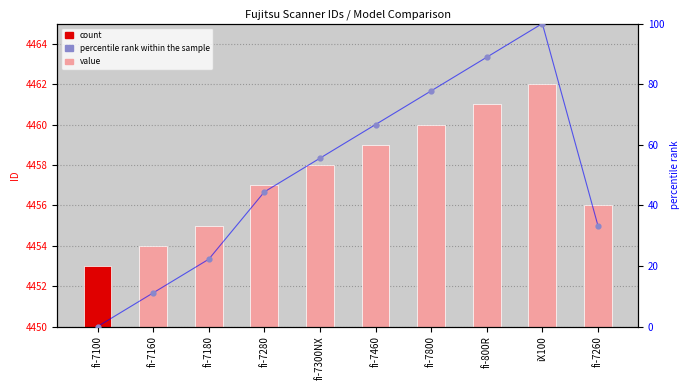

What is the total value across all series at fi-7260?

4522.7